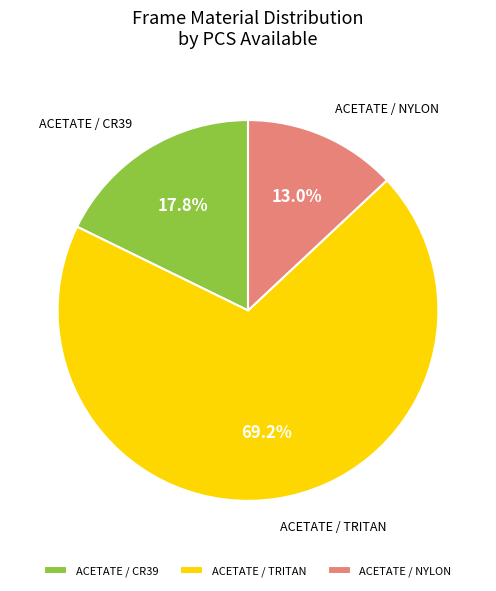

Rank the categories by value from highest to lowest.

ACETATE / TRITAN, ACETATE / CR39, ACETATE / NYLON